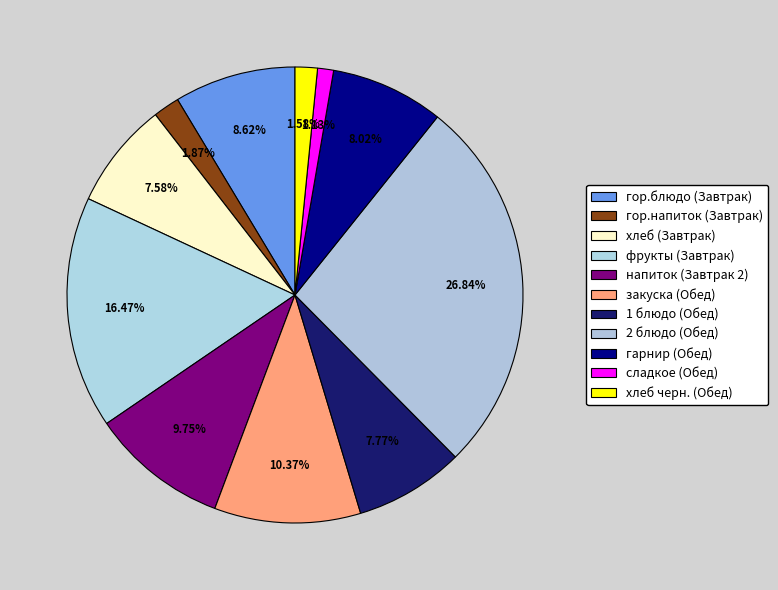

To the nearest percent, what is the average slice percentage?

9%